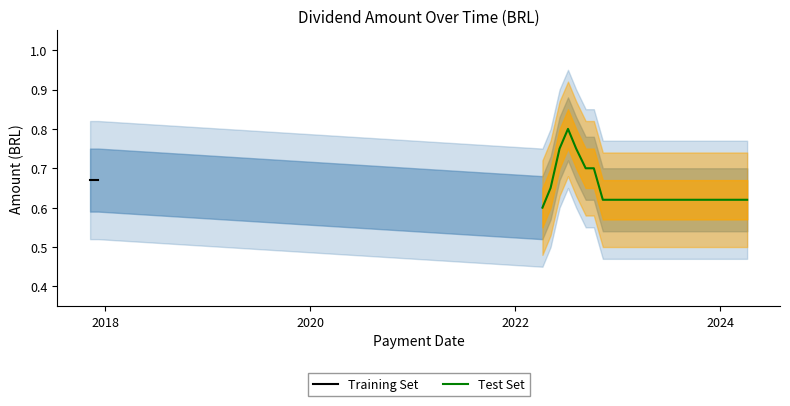

What is the difference between the maximum and minimum values?

0.2